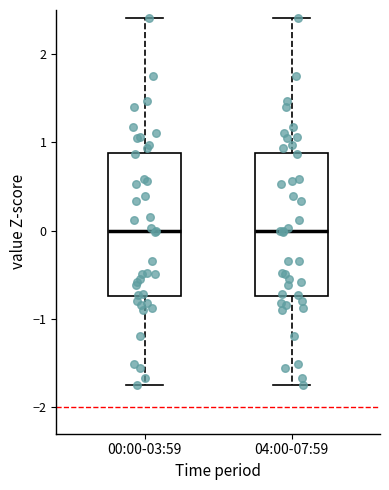

Where does the lower whisker of the box for 04:00-07:59 end on the y-axis? The values are not printed on the chart, so give them approximately, as read against the axis.

-1.7